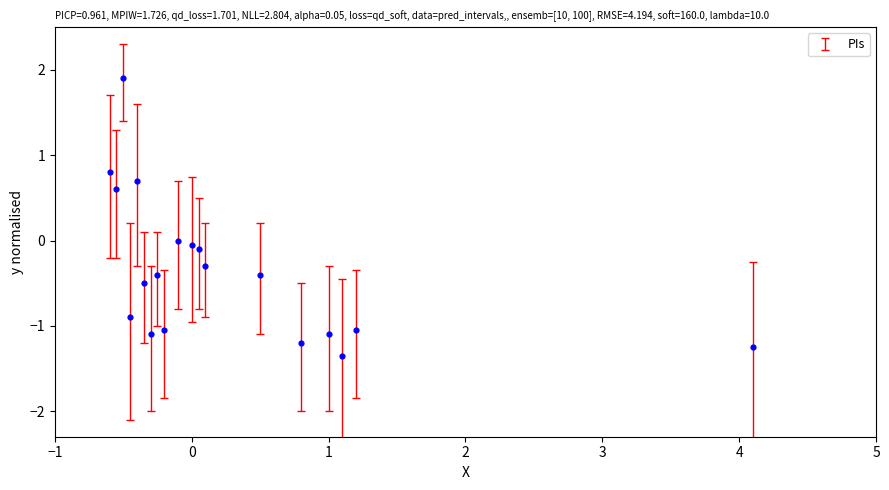

What is the range of X values (max minus min)?

4.7